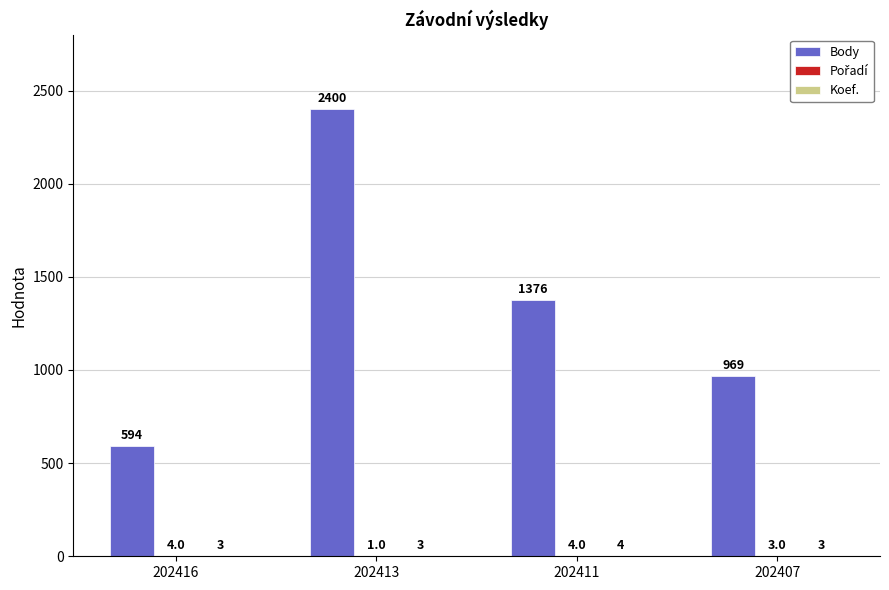

At which label does Body first exceed 1376?

202413